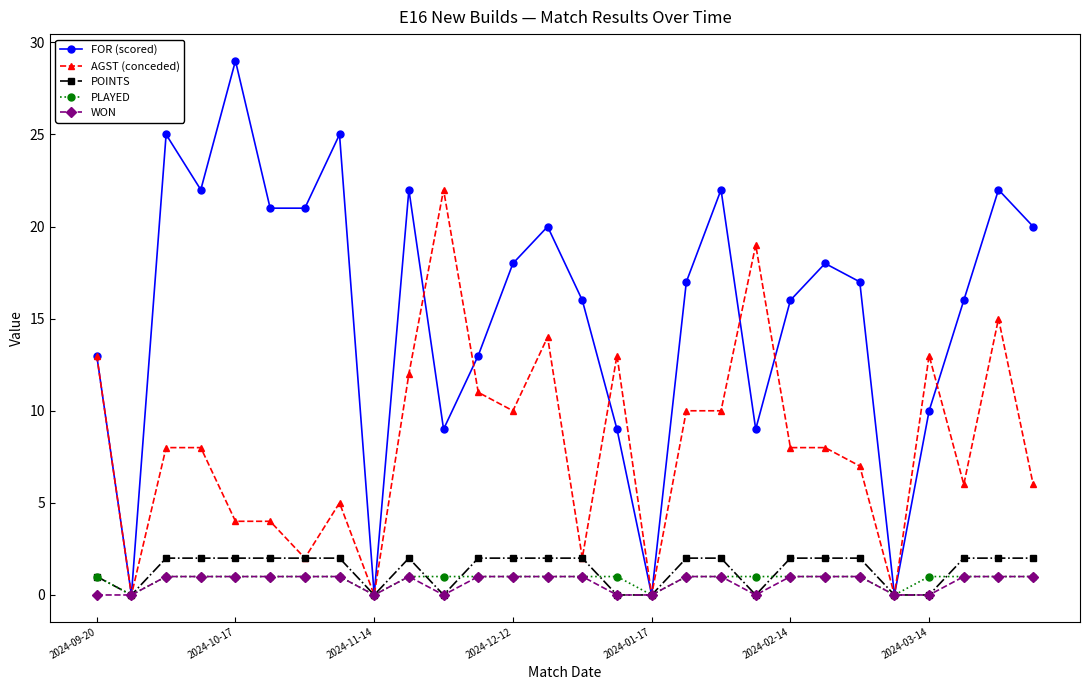

How many data points does each series have?

28